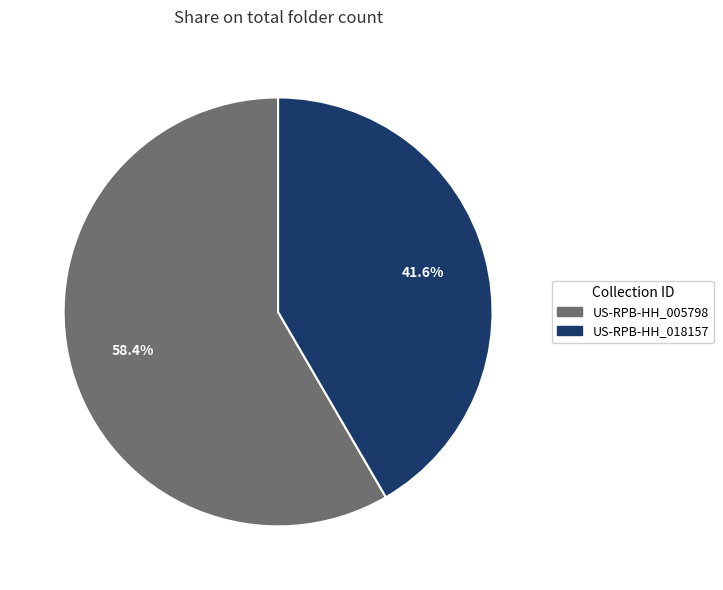

To the nearest percent, what is the average slice percentage?

50%